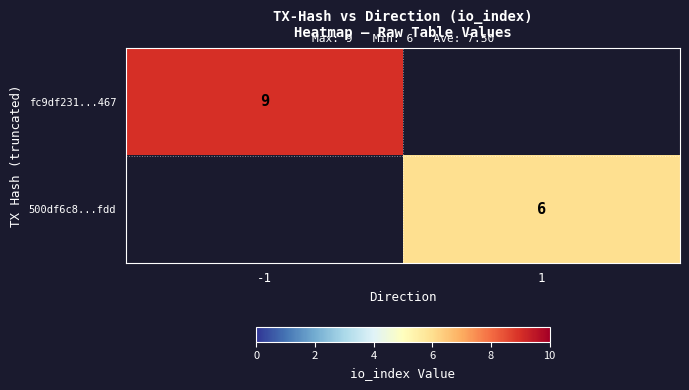

The value of 500df6c8...fdd at 1 is 10. True or false?

False